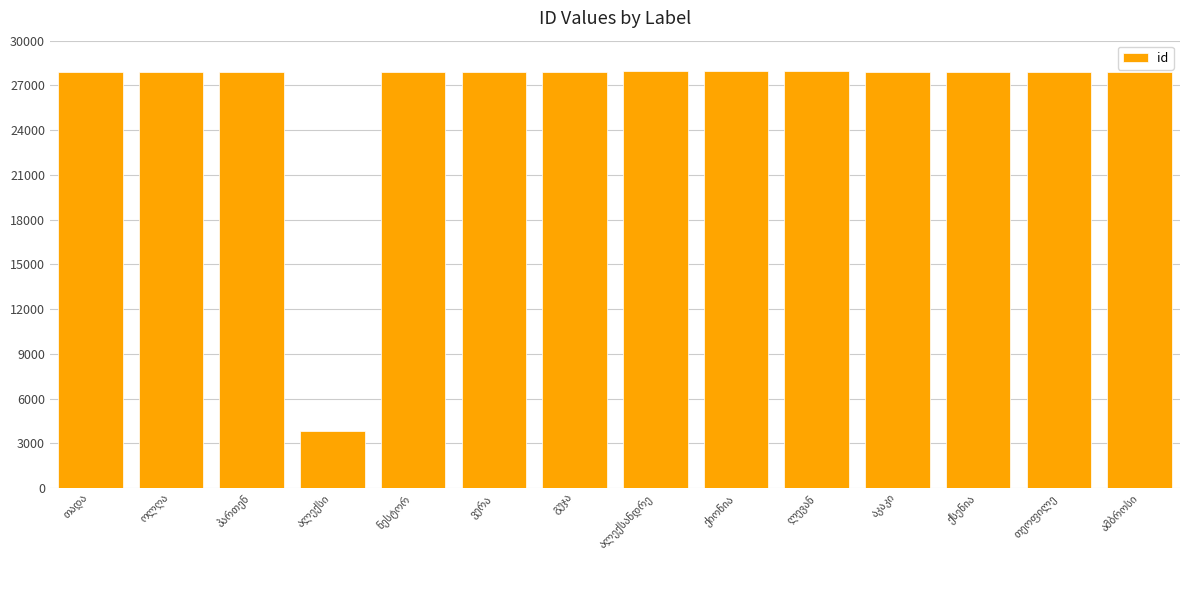

What is the value of the 14th bar from the left?

27894